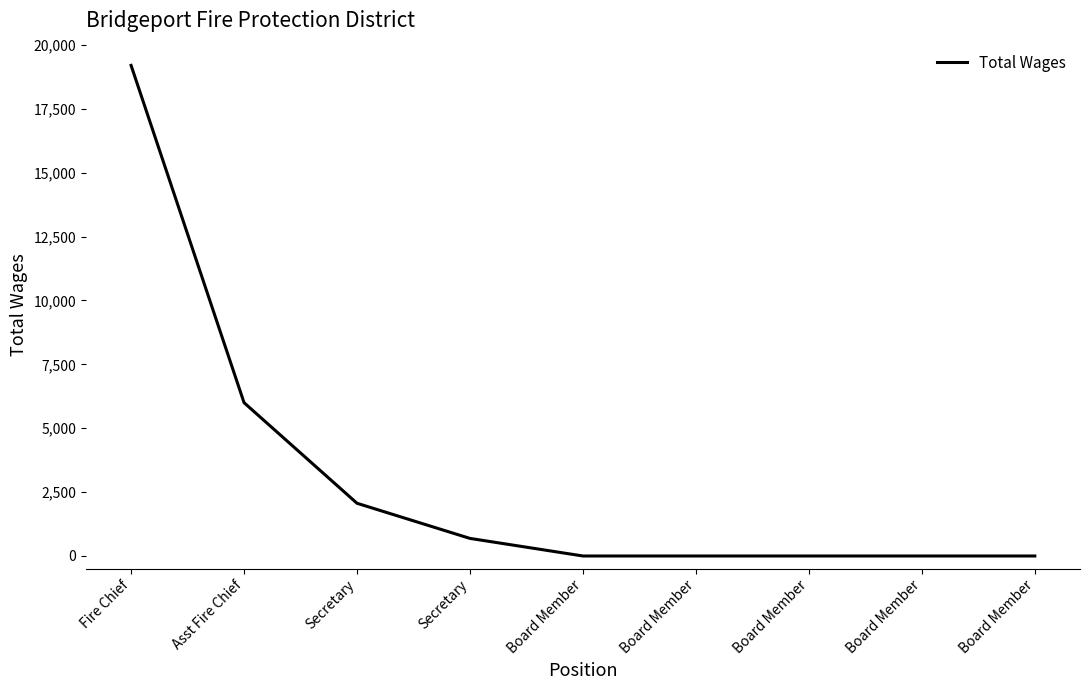

Rank the categories by value from lowest to highest.

Board Member, Board Member, Board Member, Board Member, Board Member, Secretary, Secretary, Asst Fire Chief, Fire Chief